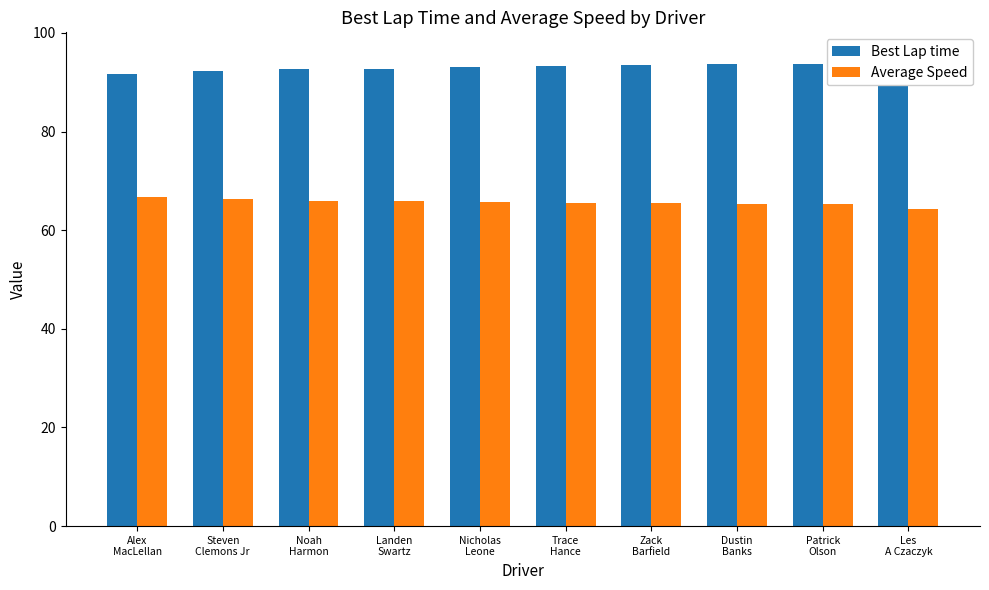

At which category does the chart reach its peak across all series?

Les
A Czaczyk